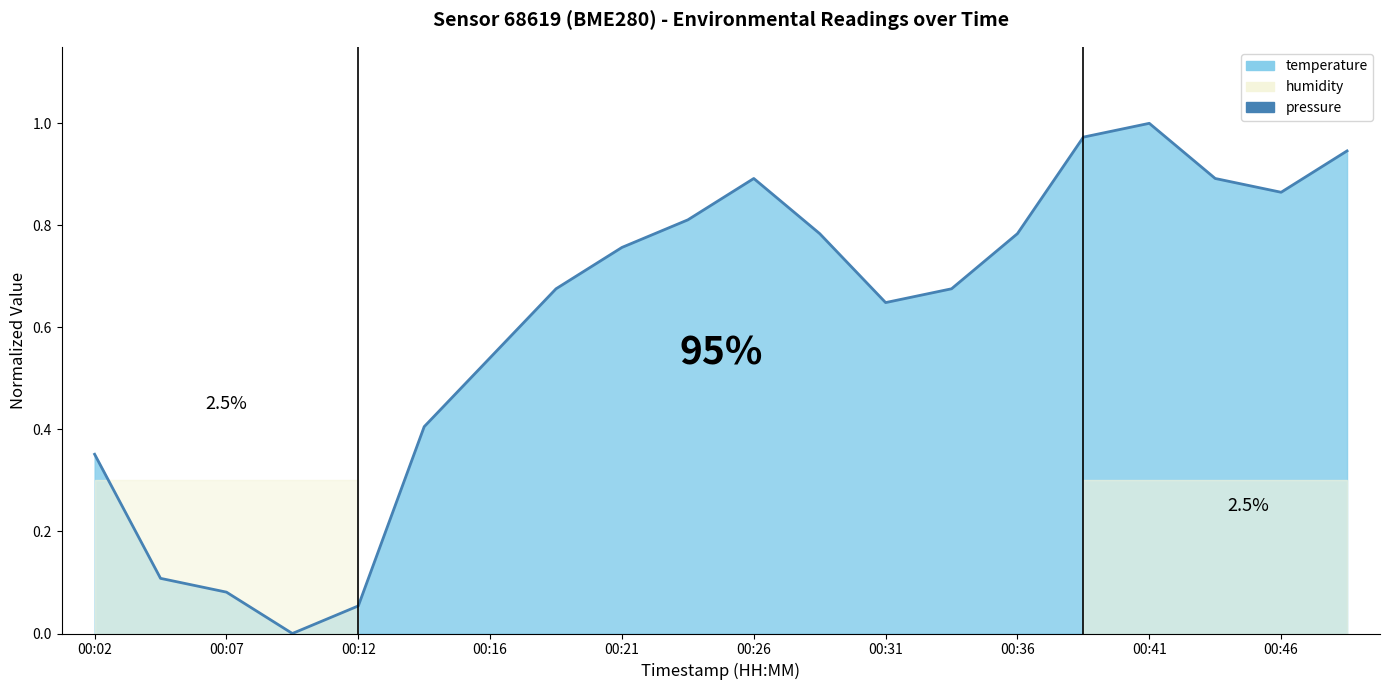

How many positive values are there?

19